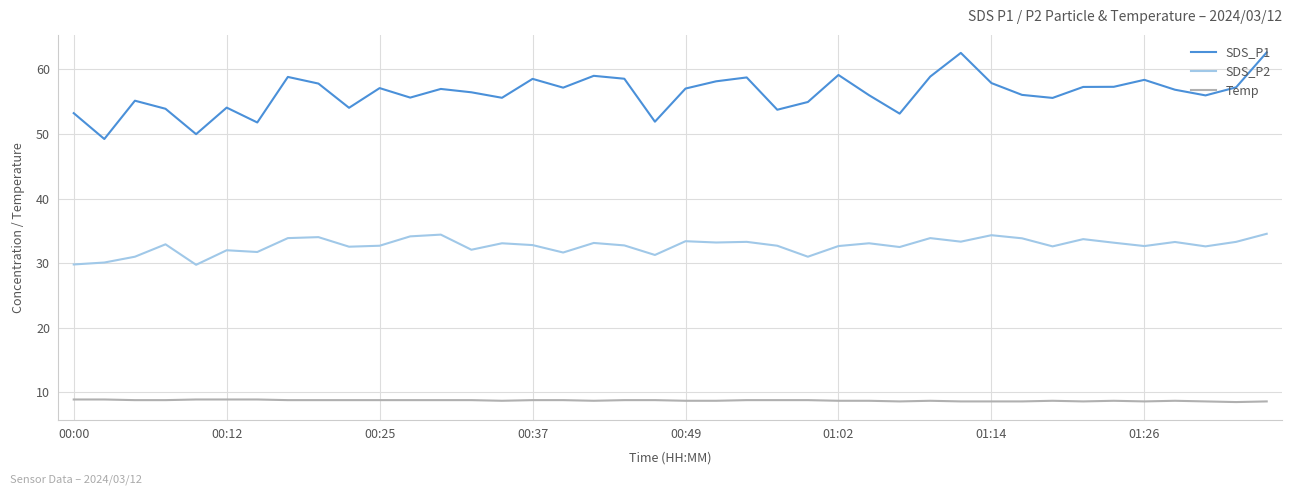

Does the chart have visible grid lines?

Yes